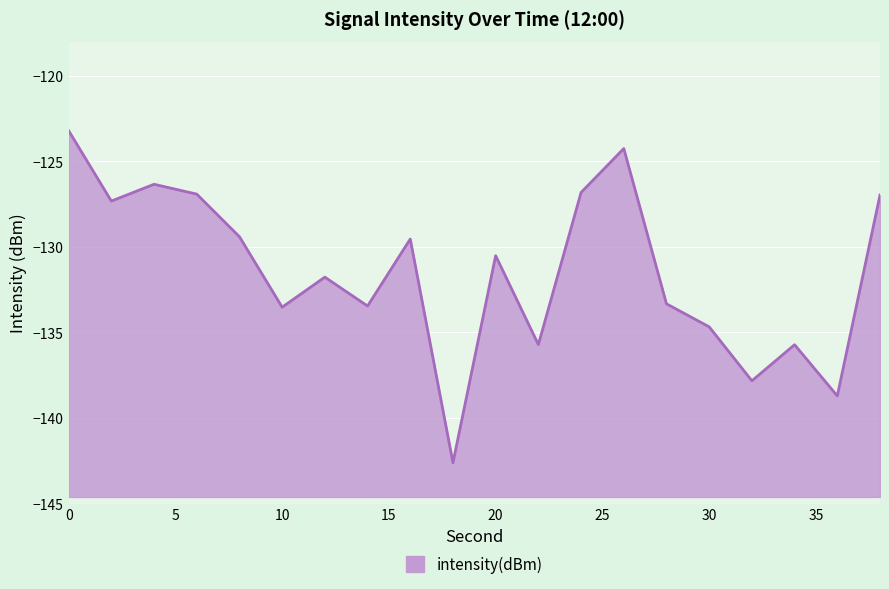

List the labels in order of value, largest first.

0, 26, 4, 24, 6, 38, 2, 8, 16, 20, 12, 28, 14, 10, 30, 22, 34, 32, 36, 18